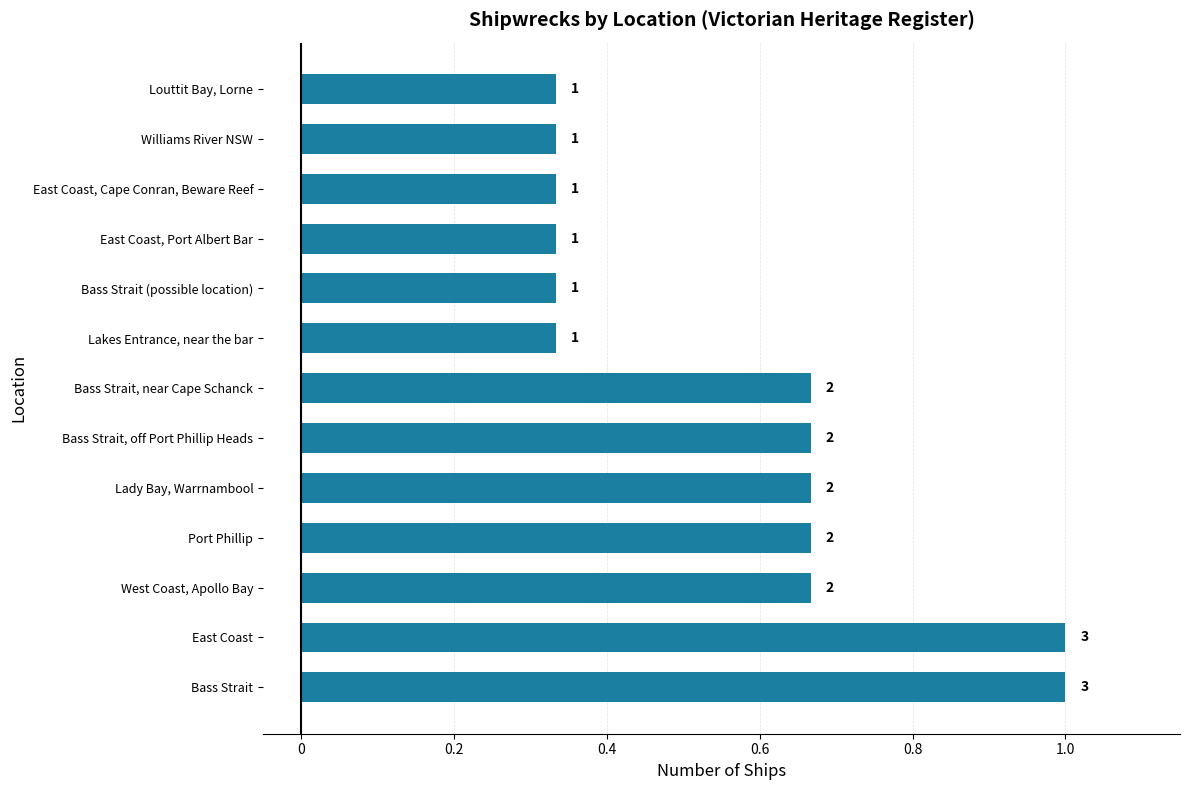

Are the bars horizontal?

Yes